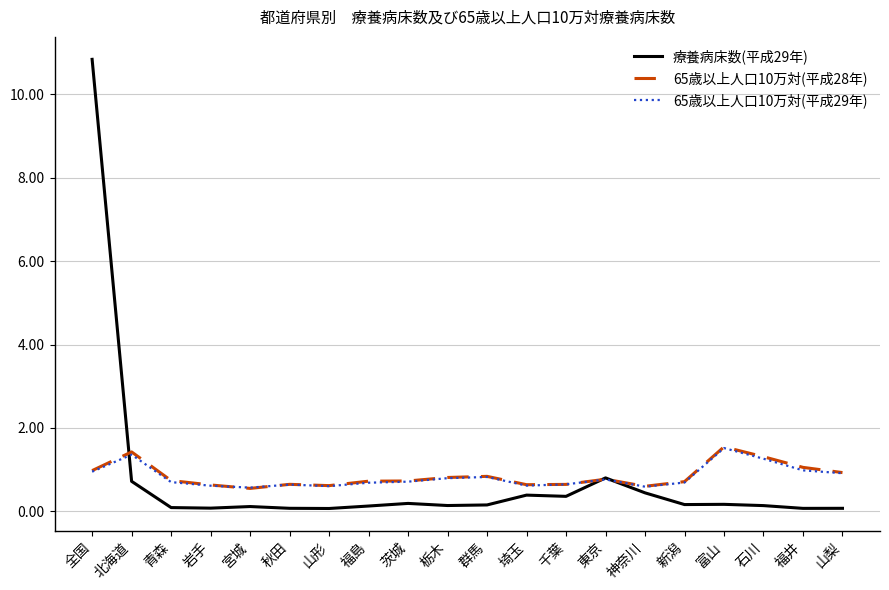

Which series changed the most between 全国 and 東京?

療養病床数(平成29年)